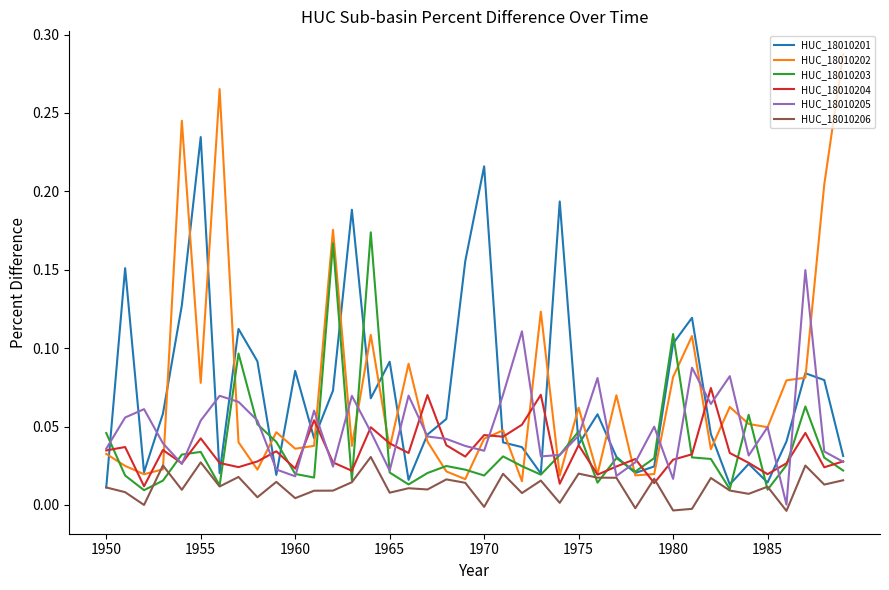

Rank the series by their maximum value, from highest to lowest.

HUC_18010202, HUC_18010201, HUC_18010203, HUC_18010205, HUC_18010204, HUC_18010206